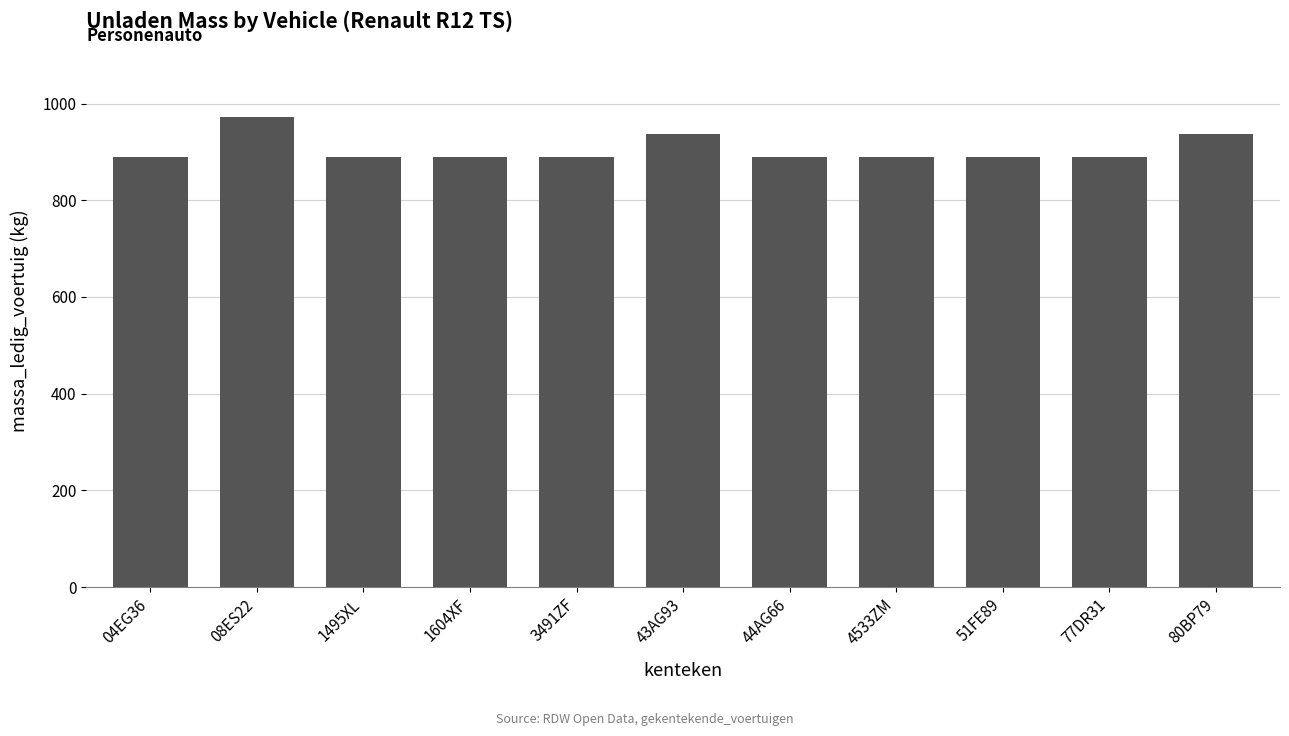

Reading left to right, list all the values displayed in this chart.

04EG36=890	08ES22=972	1495XL=890	1604XF=890	3491ZF=890	43AG93=938	44AG66=890	4533ZM=890	51FE89=890	77DR31=890	80BP79=938